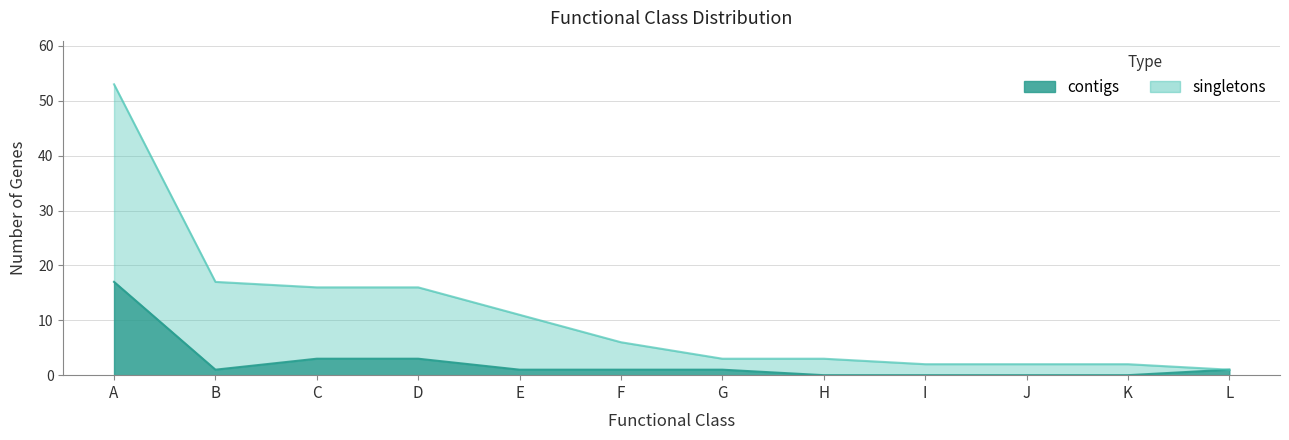

Between B and H, which is larger?

B